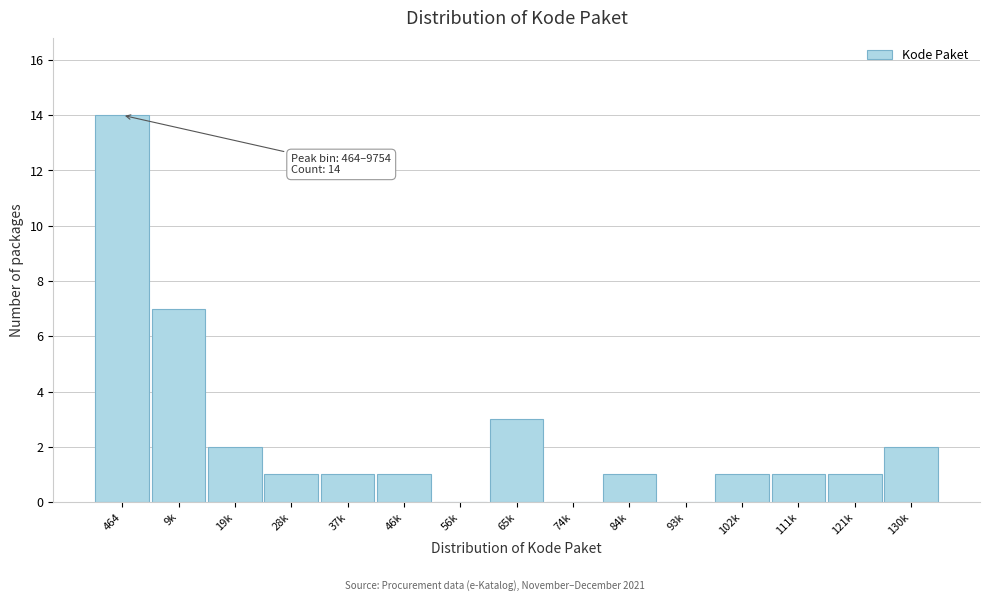

Reading left to right, what are all the values shown in this chart?

464=14	9k=7	19k=2	28k=1	37k=1	46k=1	56k=0	65k=3	74k=0	84k=1	93k=0	102k=1	111k=1	121k=1	130k=2